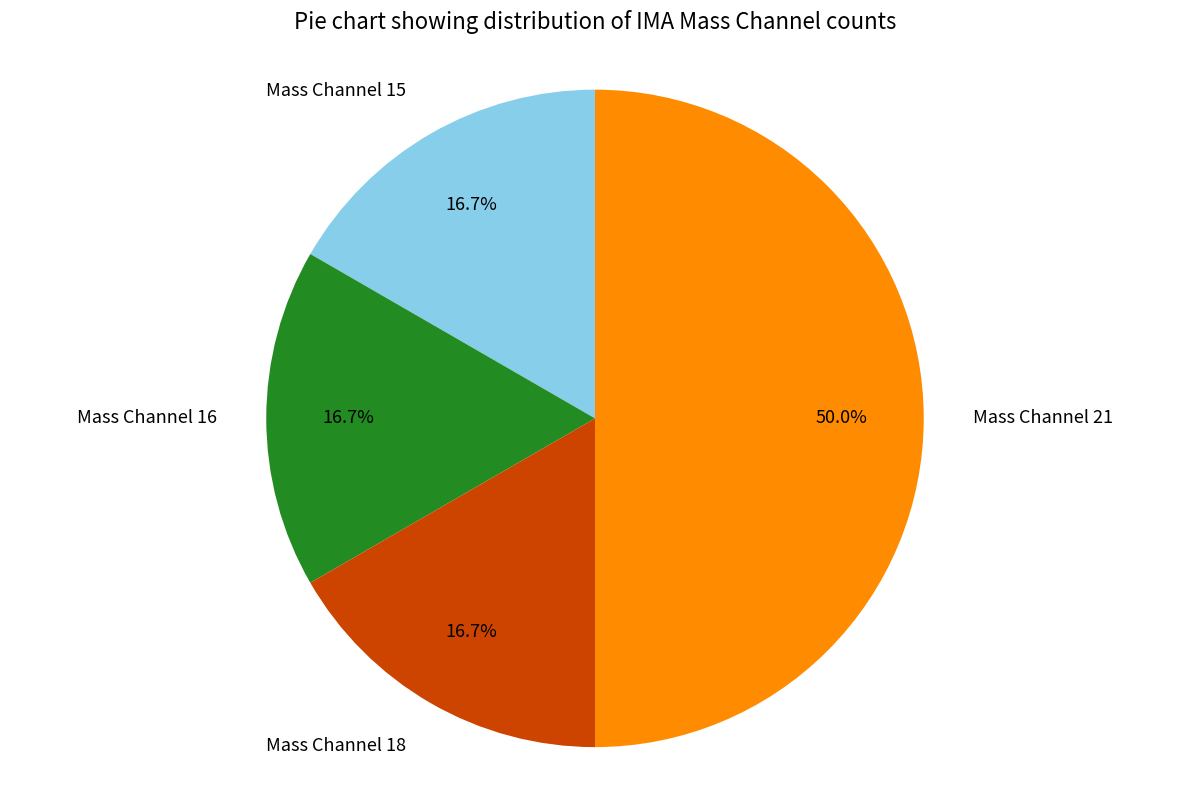

Count the number of slices in the pie.

4